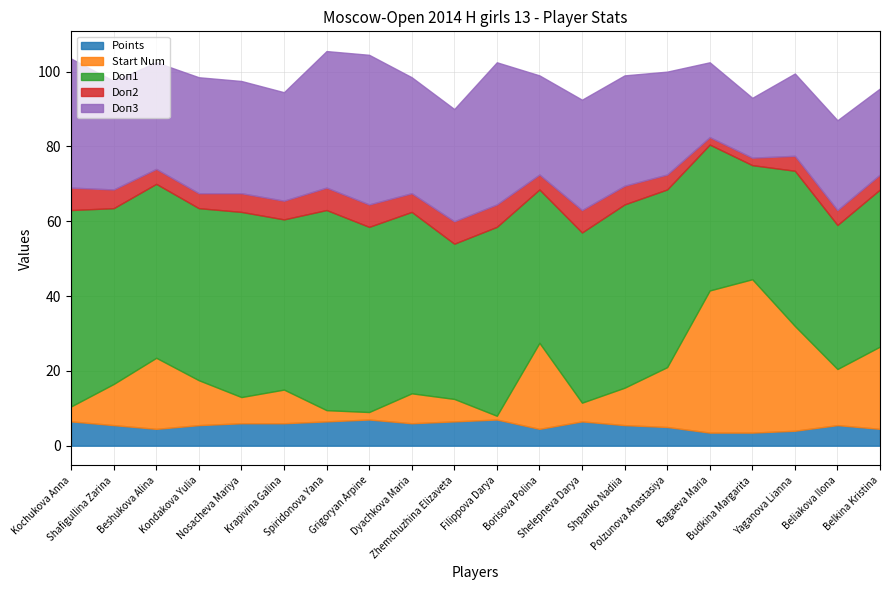

Reading left to right, extract all data points from this chart.

Points: 6.5	5.5	4.5	5.5	6.0	6.0	6.5	7.0	6.0	6.5	7.0	4.5	6.5	5.5	5.0	3.5	3.5	4.0	5.5	4.5
Start Num: 4.0	11.0	19.0	12.0	7.0	9.0	3.0	2.0	8.0	6.0	1.0	23.0	5.0	10.0	16.0	38.0	41.0	28.0	15.0	22.0
Doп1: 52.5	47.0	46.5	46.0	49.5	45.5	53.5	49.5	48.5	41.5	50.5	41.0	45.5	49.0	47.5	39.0	30.5	41.5	38.5	42.0
Doп2: 6.0	5.0	4.0	4.0	5.0	5.0	6.0	6.0	5.0	6.0	6.0	4.0	6.0	5.0	4.0	2.0	2.0	4.0	4.0	4.0
Doп3: 34.5	29.0	28.5	31.0	30.0	29.0	36.5	40.0	31.0	30.0	38.0	26.5	29.5	29.5	27.5	20.0	16.0	22.0	24.0	23.0